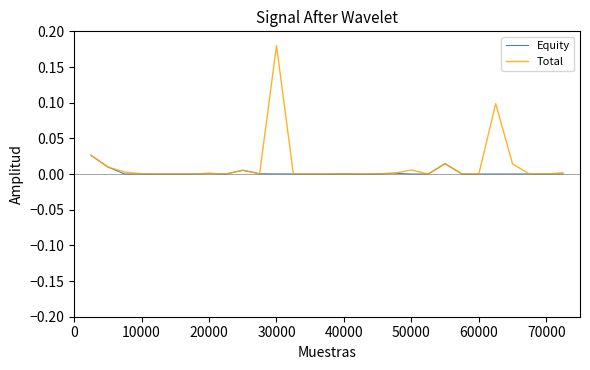

Which series has the widest spread of values?

Total